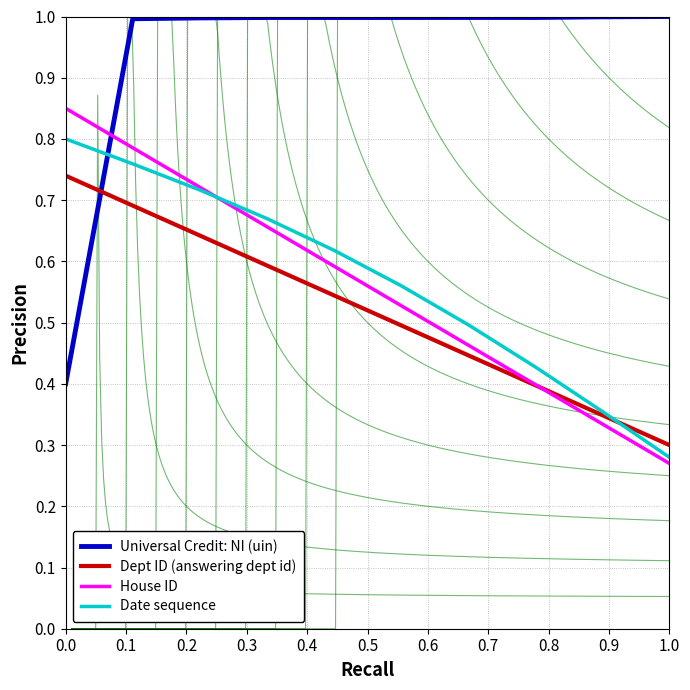

Reading right to left, transcribe all the data shown in this chart.

Universal Credit: NI (uin): 1.0	1.0	1.0	1.0	1.0	1.0	1.0	1.0	1.0	0.4
Dept ID (answering dept id): 0.3	0.3	0.4	0.4	0.5	0.5	0.6	0.6	0.7	0.7
House ID: 0.3	0.3	0.4	0.5	0.5	0.6	0.7	0.7	0.8	0.8
Date sequence: 0.3	0.4	0.4	0.5	0.6	0.6	0.7	0.7	0.8	0.8